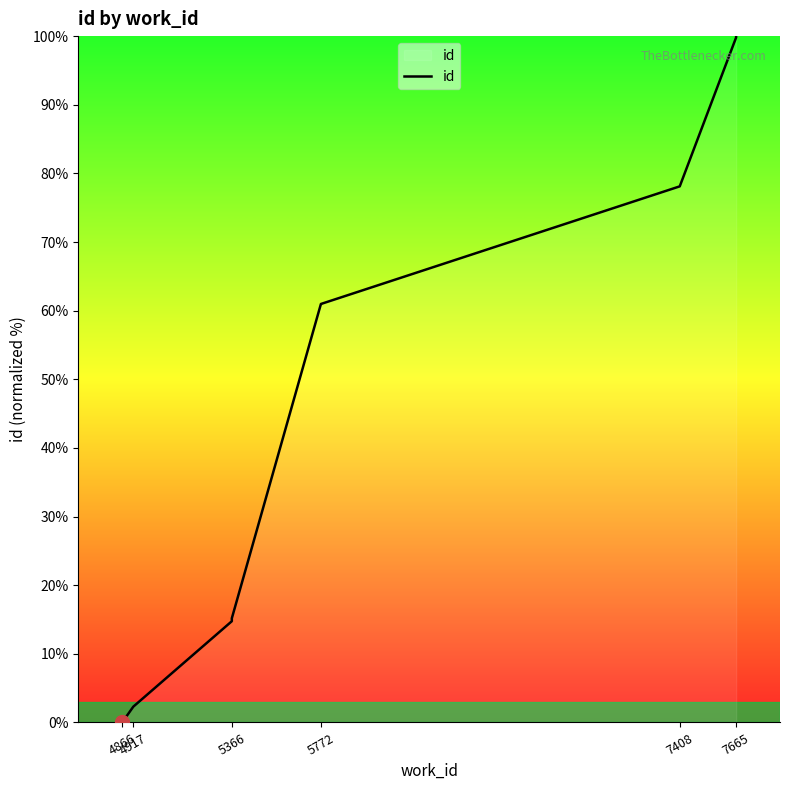

What is the difference between the maximum and minimum values?

100.0